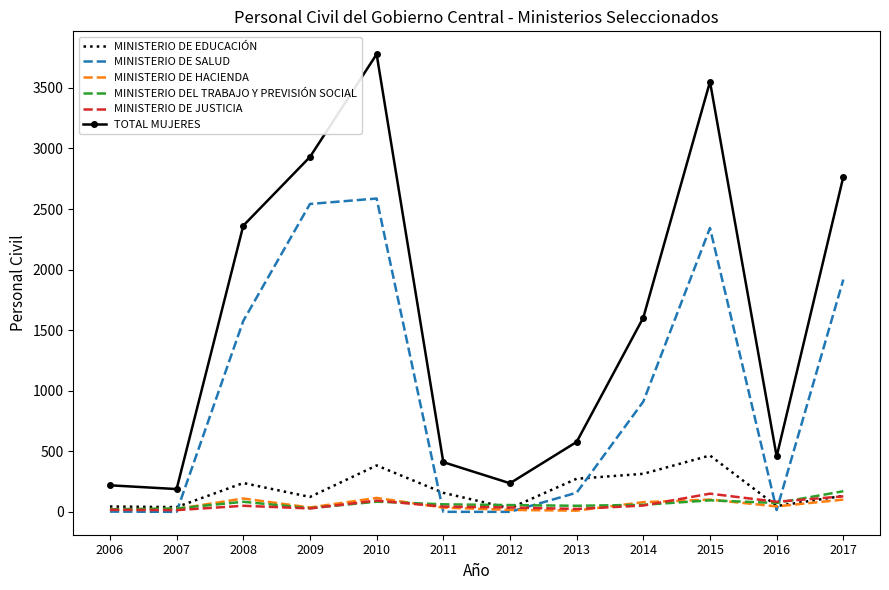

Which series has the largest range (max minus min)?

TOTAL MUJERES